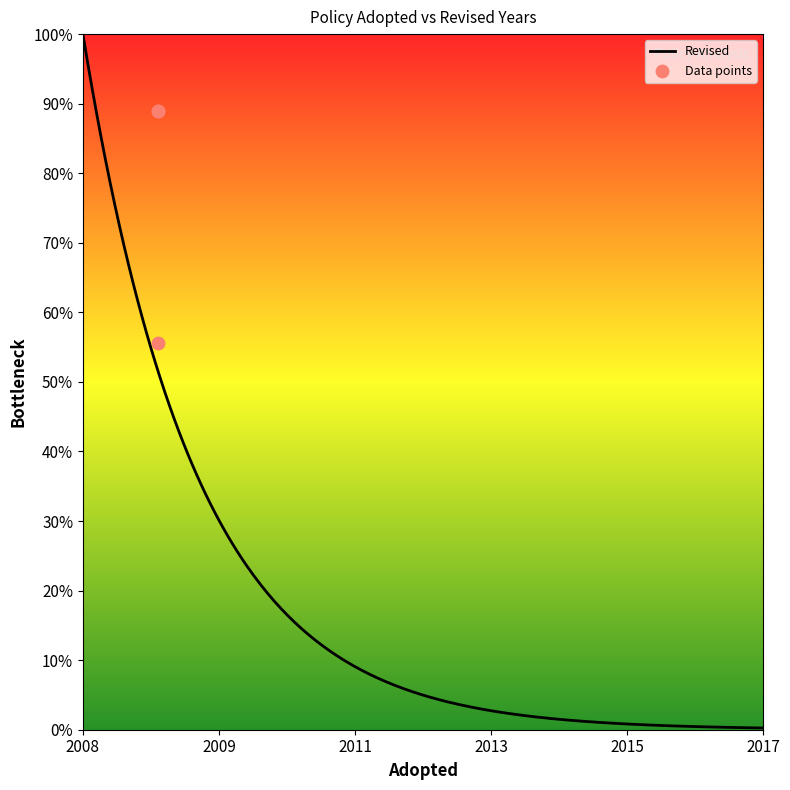

What is the maximum value for Revised?

100.0